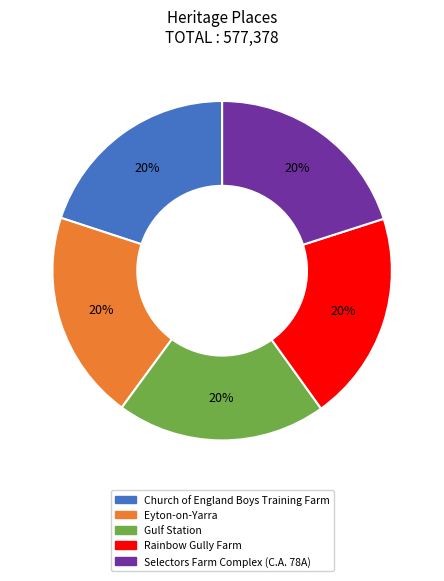

How many slices are in this pie chart?

5